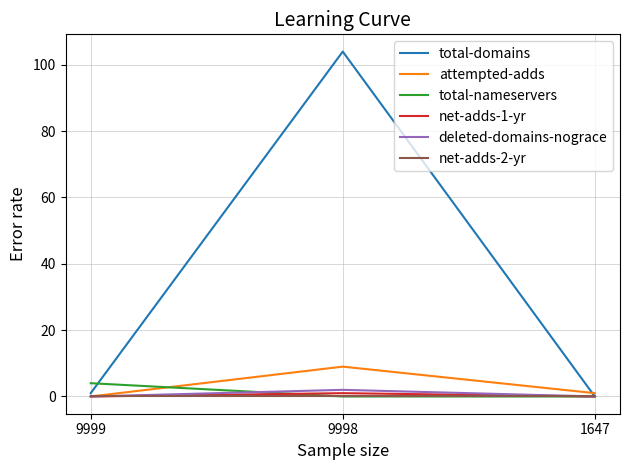

True or false: attempted-adds has a value of 14 at 9998.

False